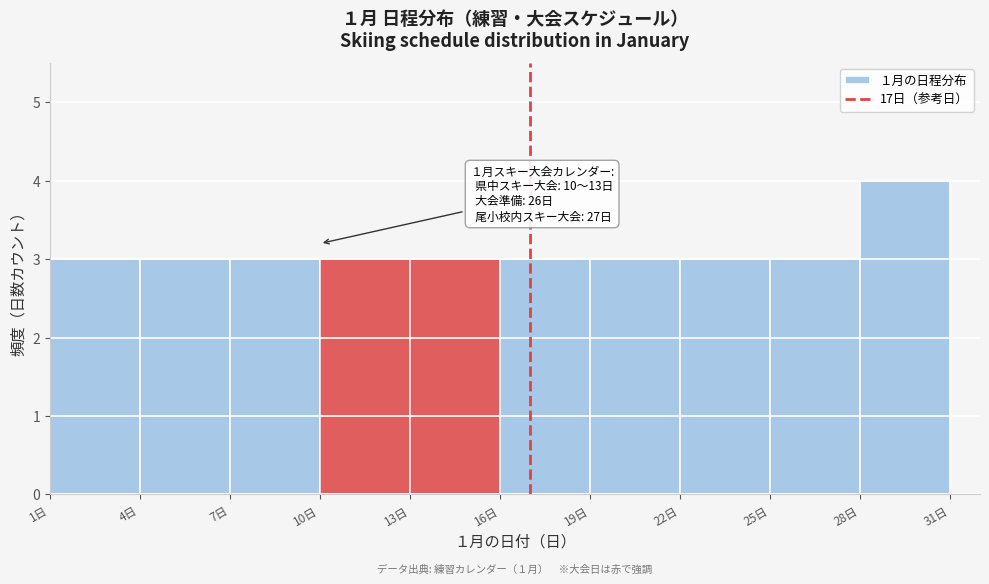

Which range on the x-axis has the tallest bar?

28 to 31